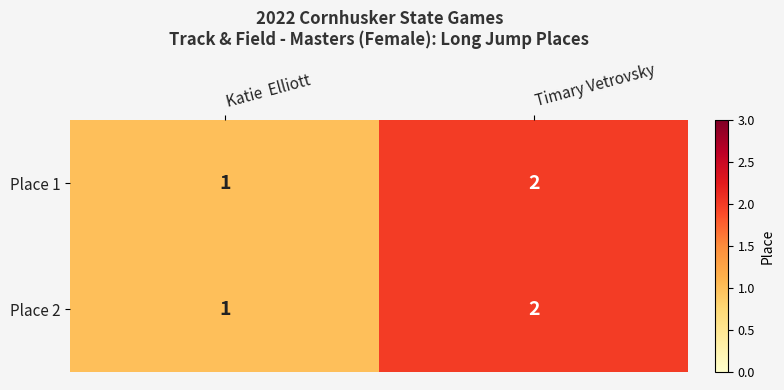

Is it true that Place 1 equals 1 at Katie  Elliott?

True